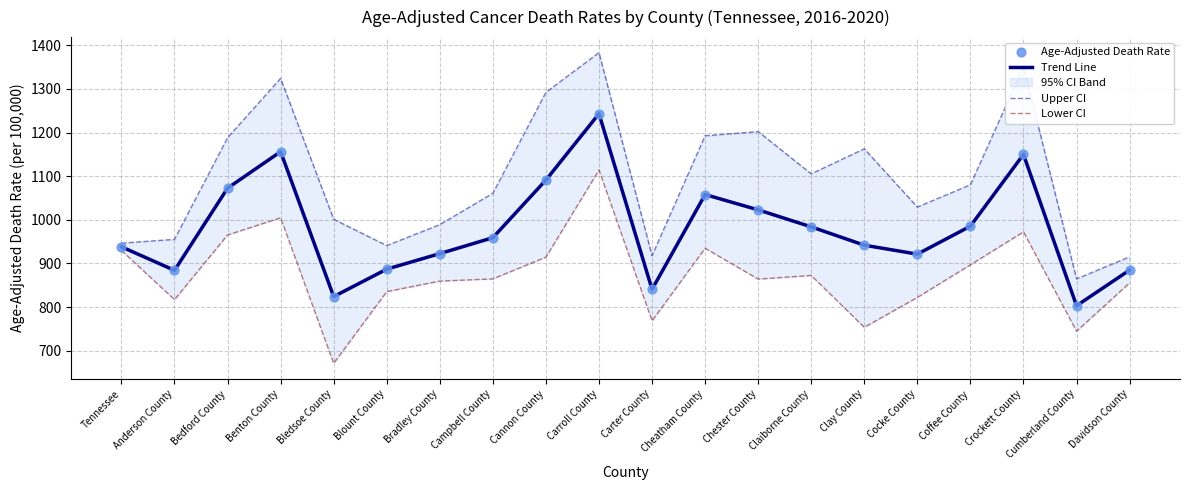

Which series contains the highest Y value?

Upper CI